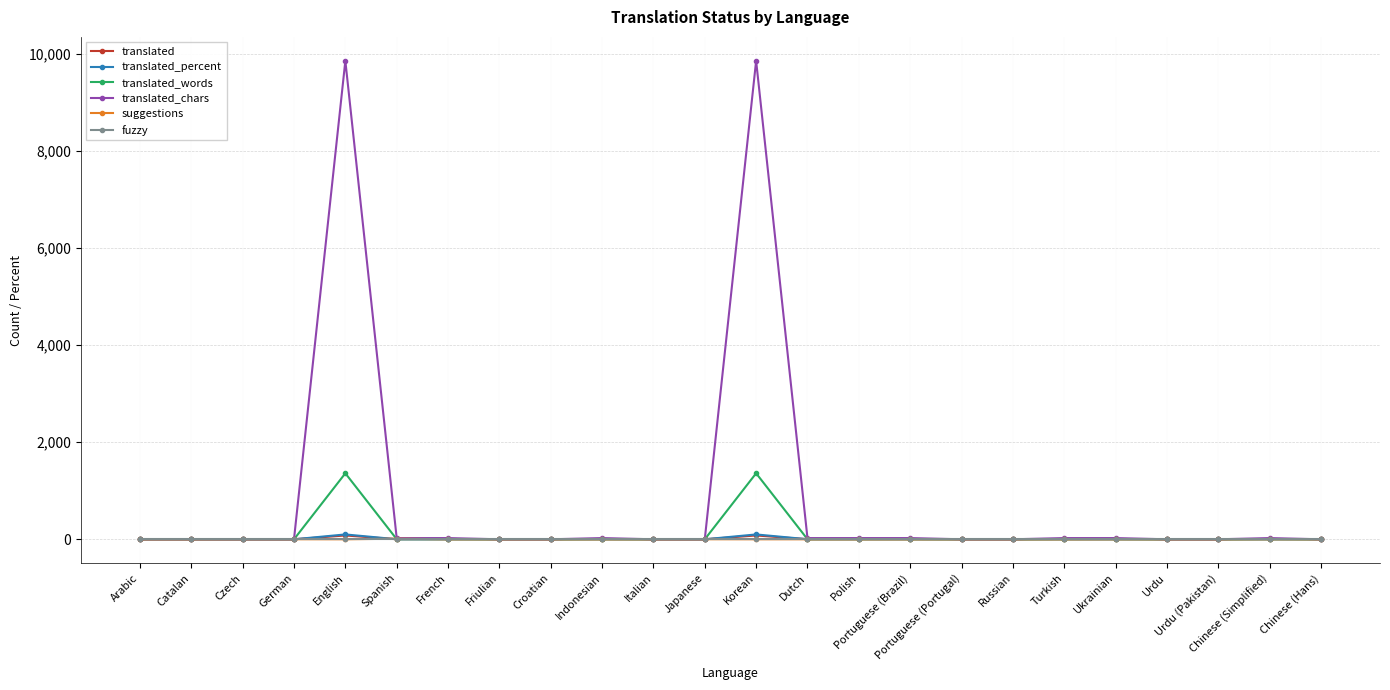

True or false: translated_words has a value of 0.0 at Chinese (Hans).

True